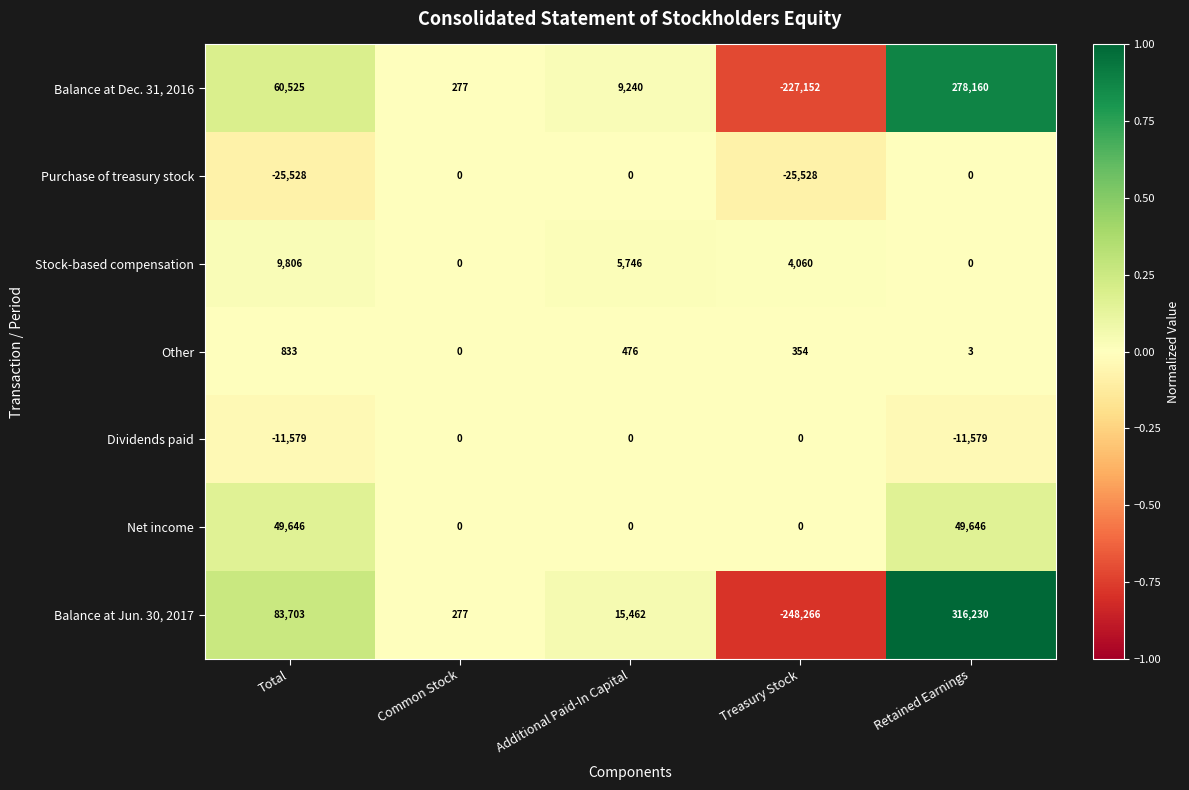

What is the difference between the maximum and minimum values in the Balance at Jun. 30, 2017 series?

564496